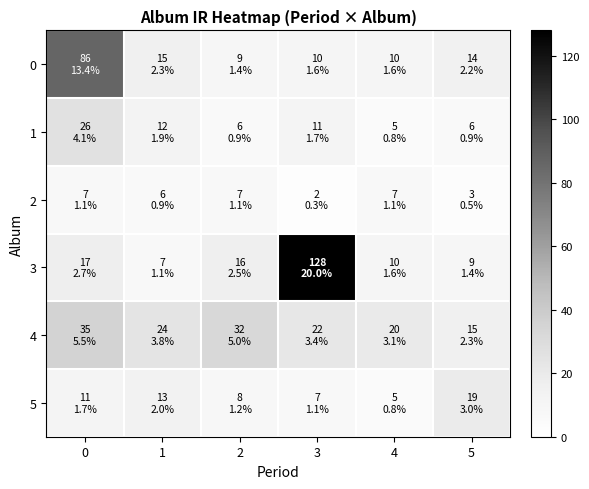

Reading left to right, what are all the values shown in this chart?

0: 0=86	1=15	2=9	3=10	4=10	5=14
1: 0=26	1=12	2=6	3=11	4=5	5=6
2: 0=7	1=6	2=7	3=2	4=7	5=3
3: 0=17	1=7	2=16	3=128	4=10	5=9
4: 0=35	1=24	2=32	3=22	4=20	5=15
5: 0=11	1=13	2=8	3=7	4=5	5=19